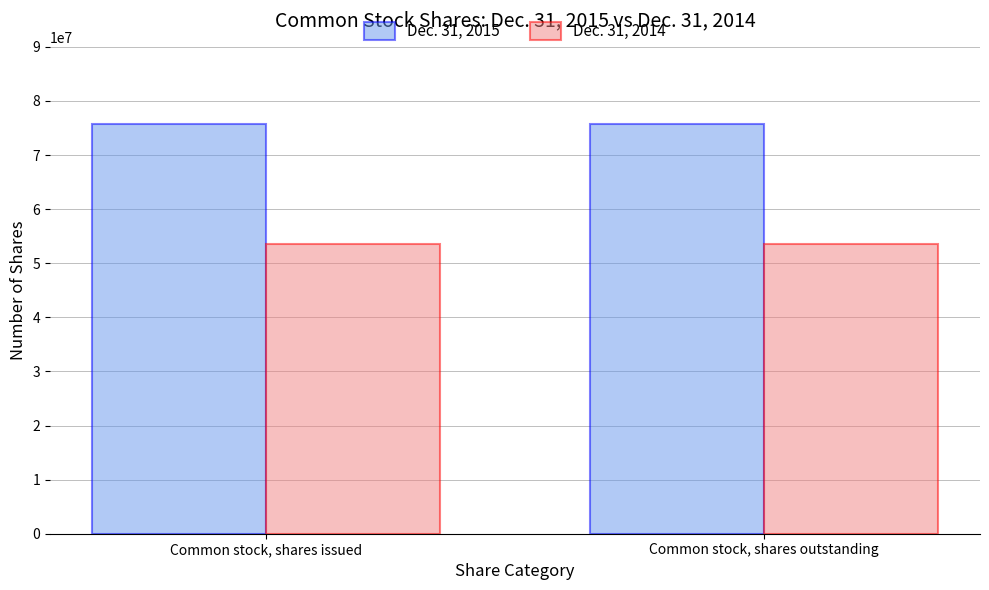

What is the spread (max minus min) of values at Common stock, shares issued?

22215310